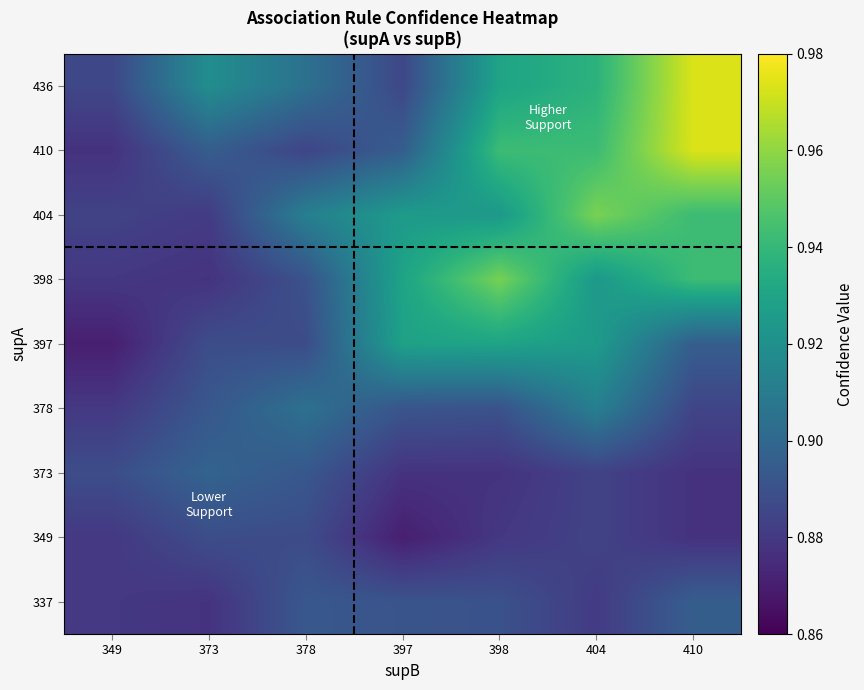

At which category is the sum across all series the highest?

410